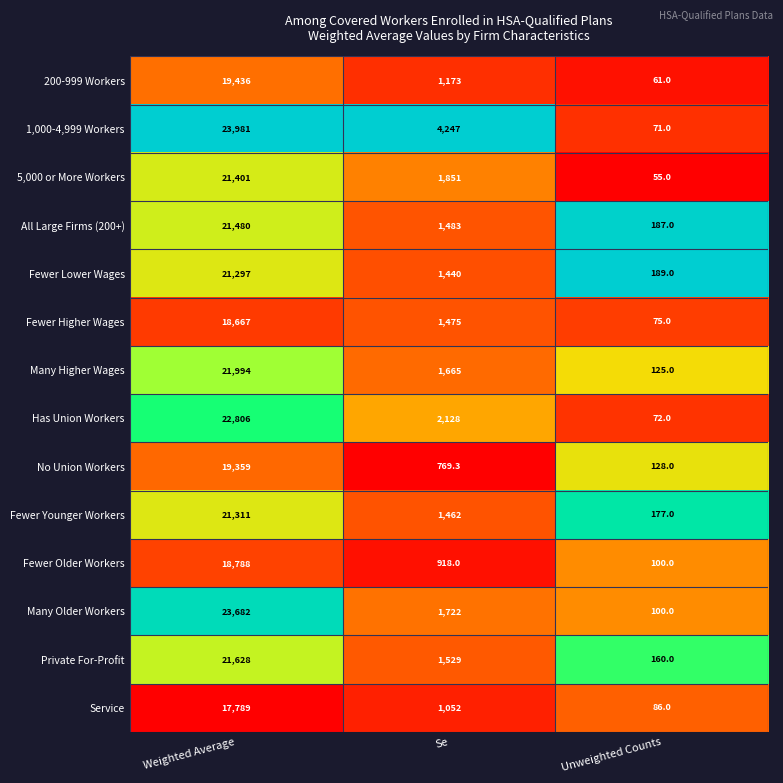

True or false: No Union Workers has a value of 769.3 at Se.

True